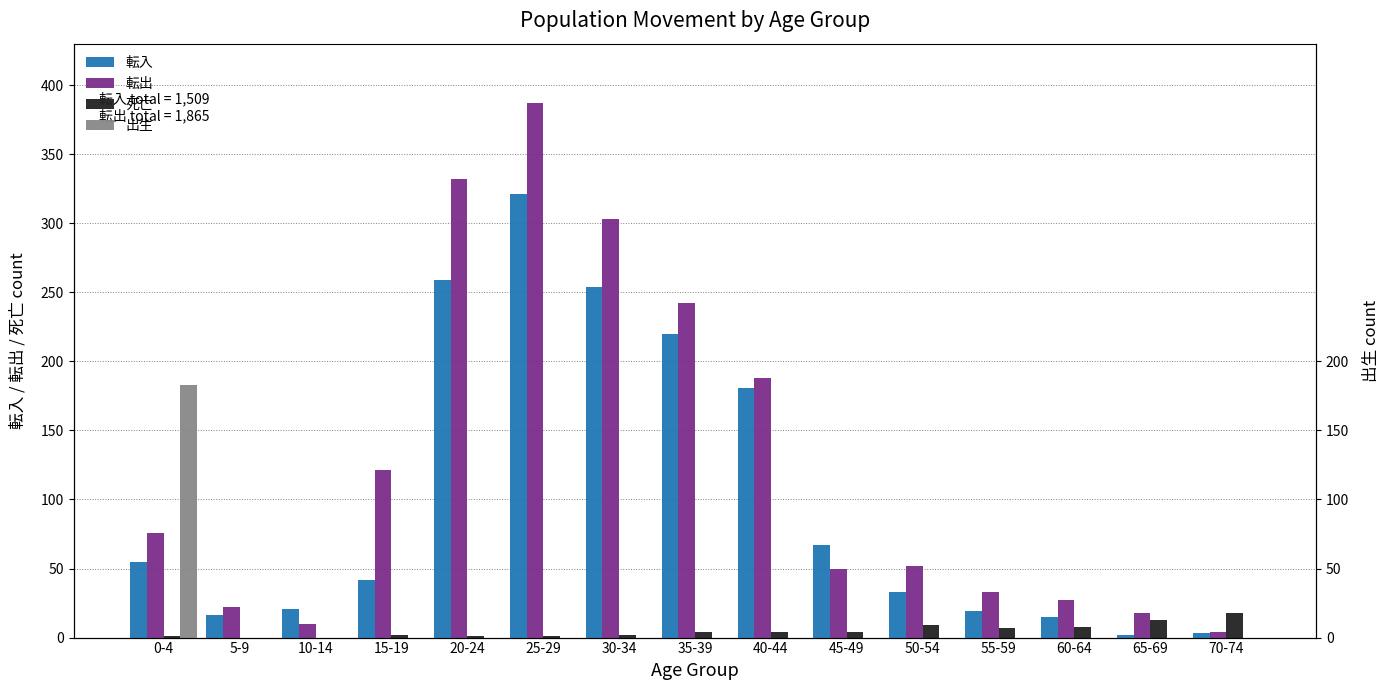

What is the label of the 2nd bar from the left?

5-9